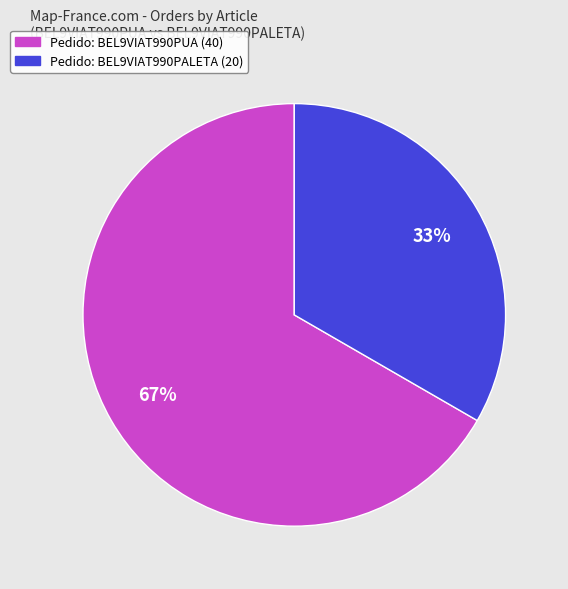

To the nearest percent, what is the average slice percentage?

50%